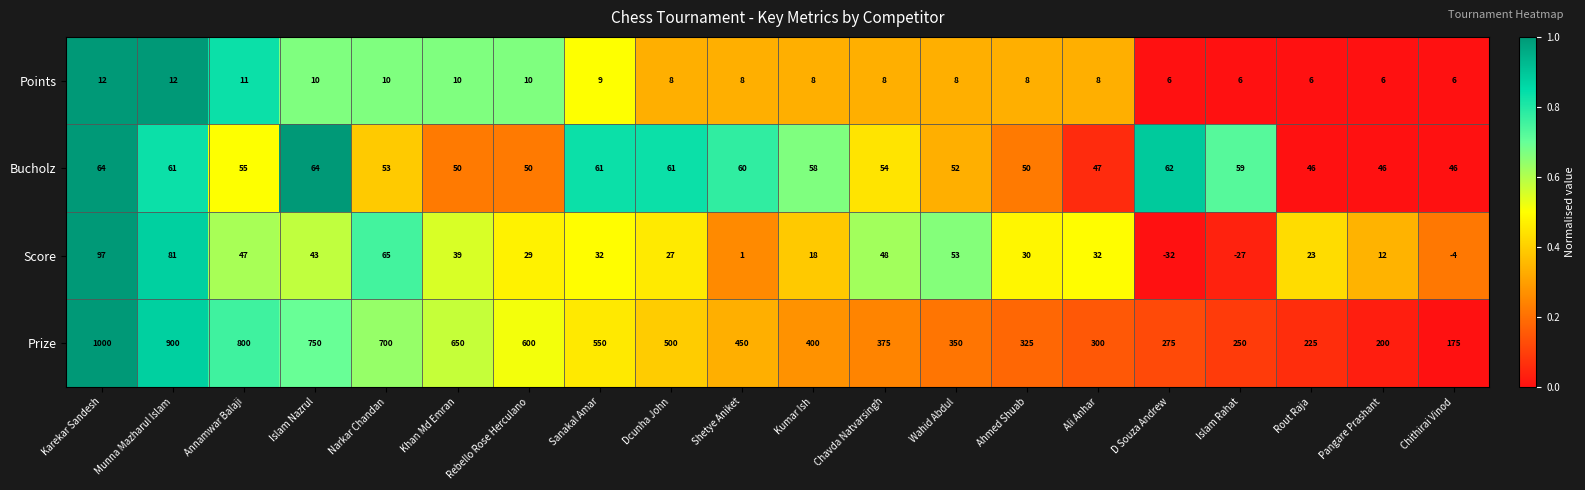

Which series changed the most between Dcunha John and Chavda Natvarsingh?

Prize